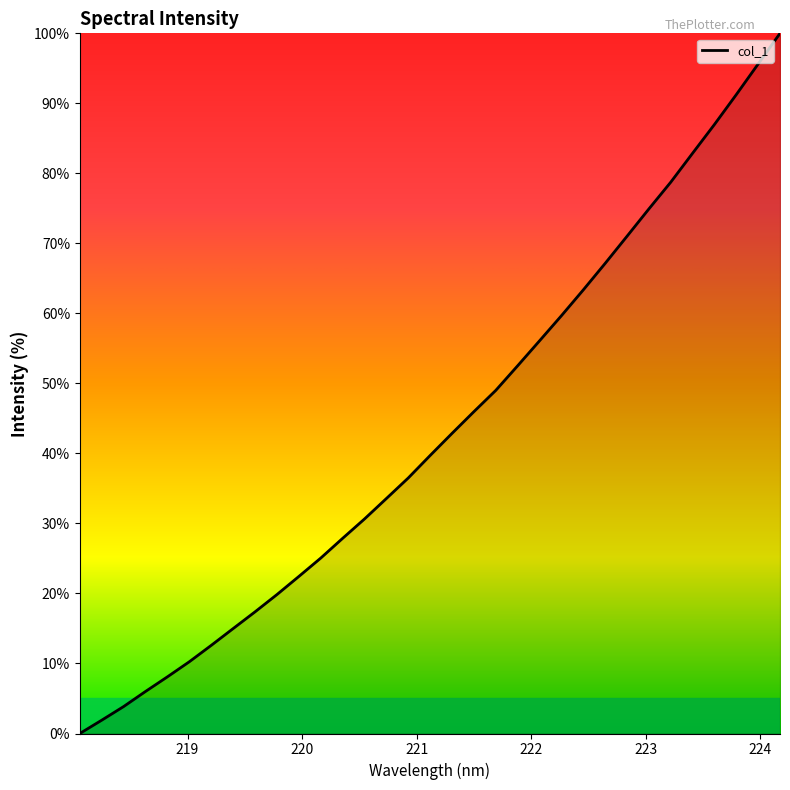

True or false: the data has more than 1 interior local peaks.

False